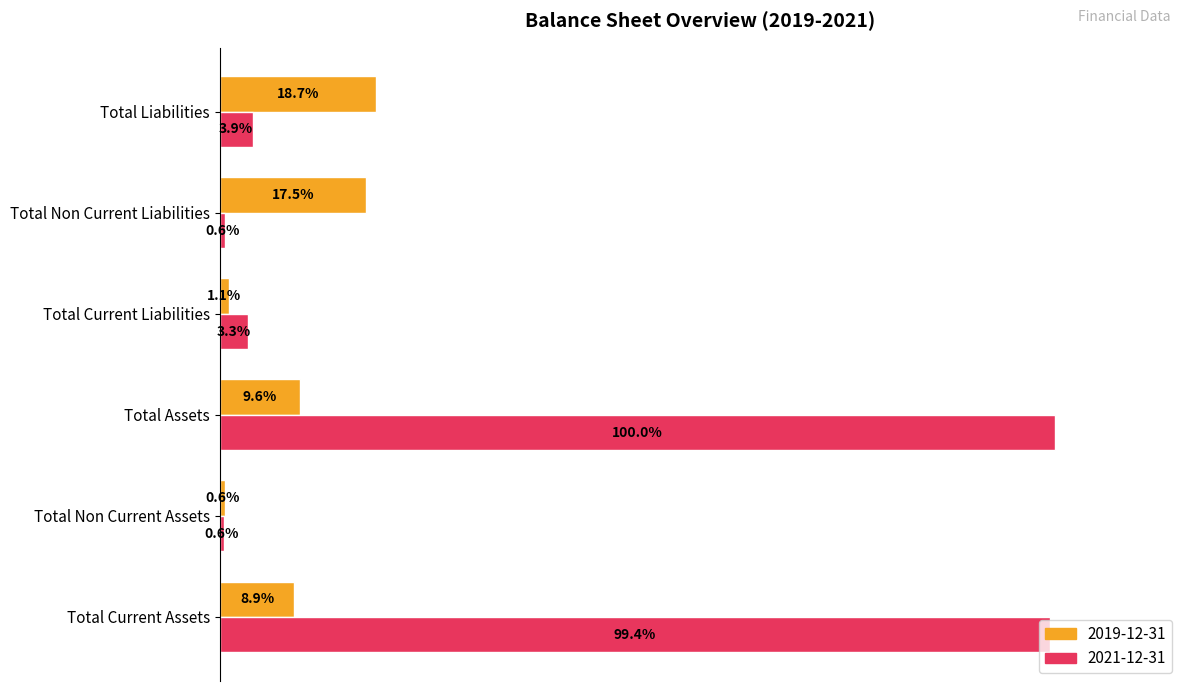

What are all the series names shown in the legend?

2019-12-31, 2021-12-31